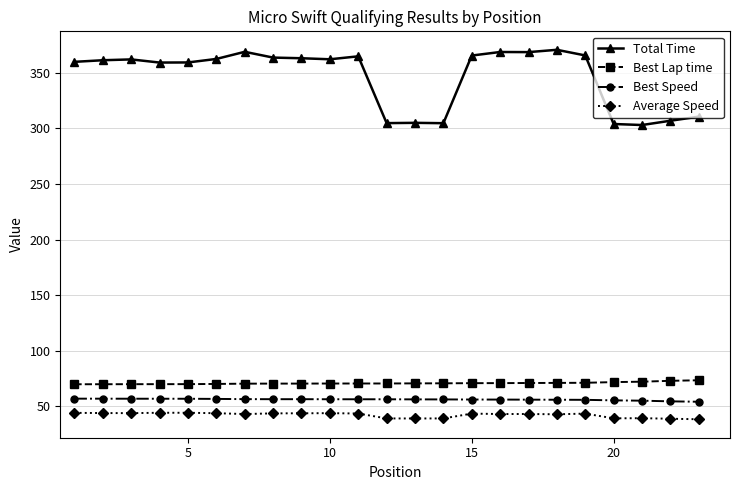

How many series are shown in this chart?

4